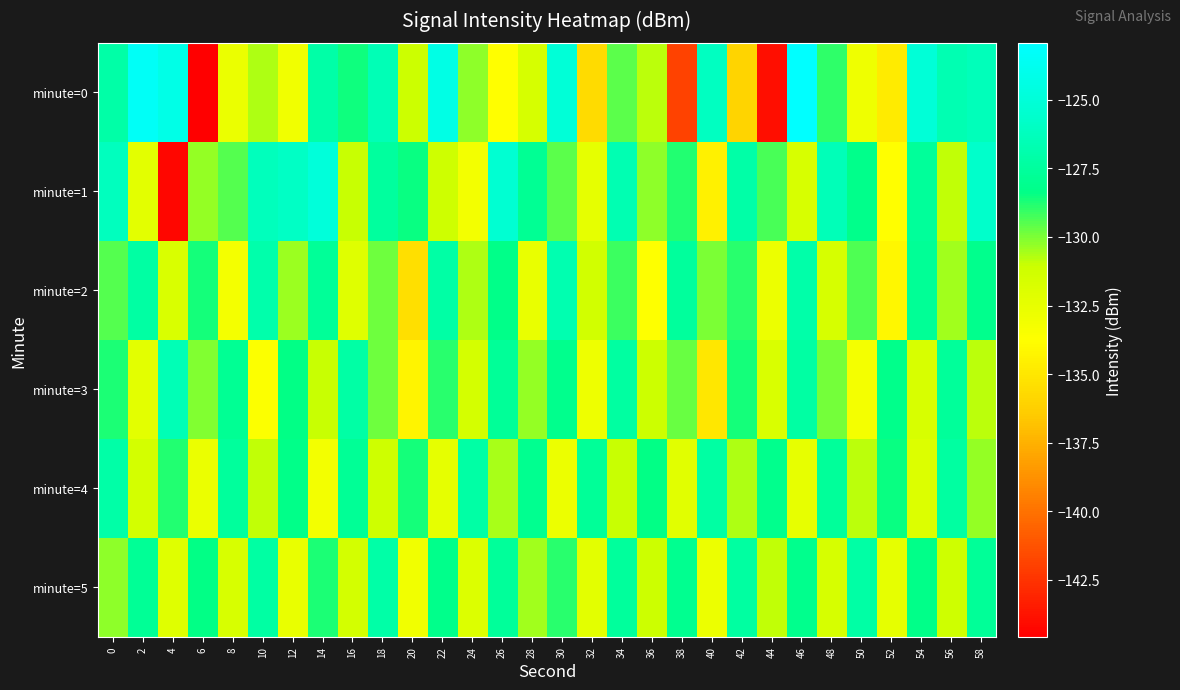

Which has a higher value, 2 or 8?

2